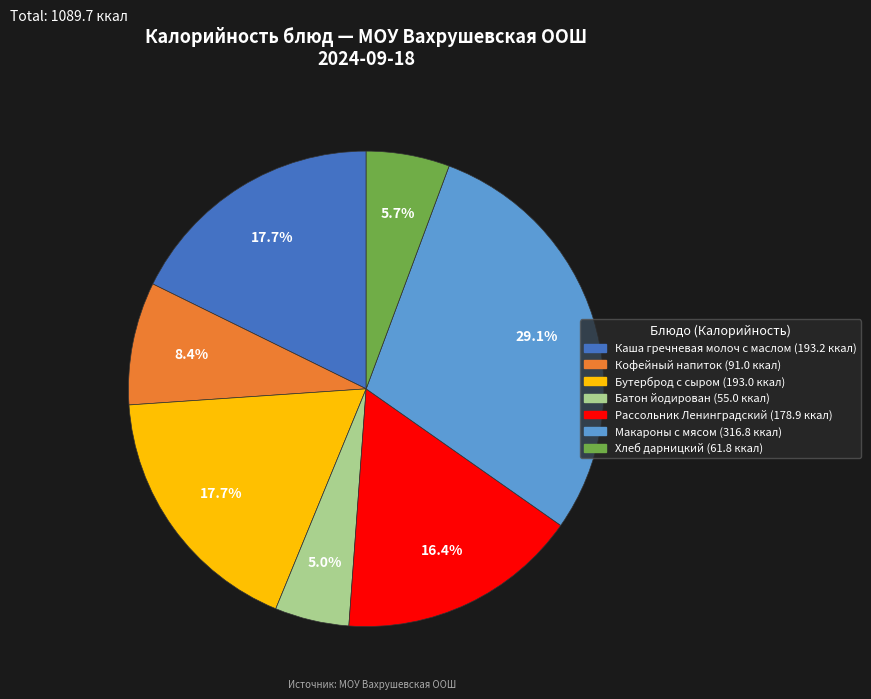

Does any single category account for the majority?

No